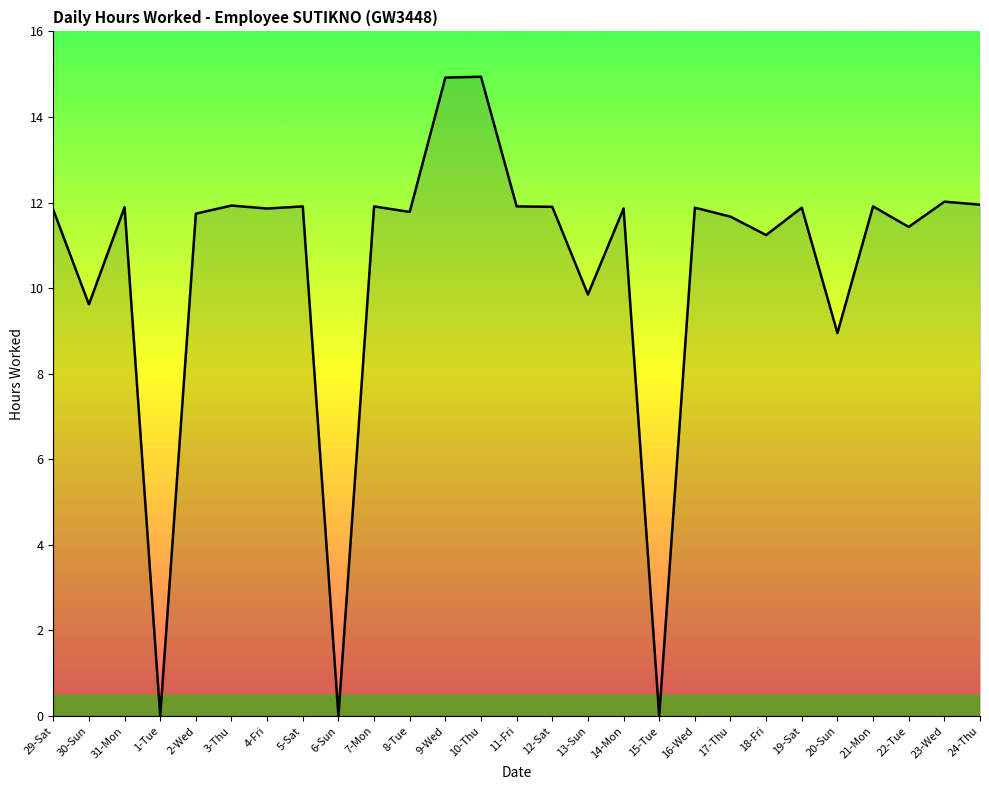

What is the difference between the values at 22-Tue and 6-Sun?

11.4